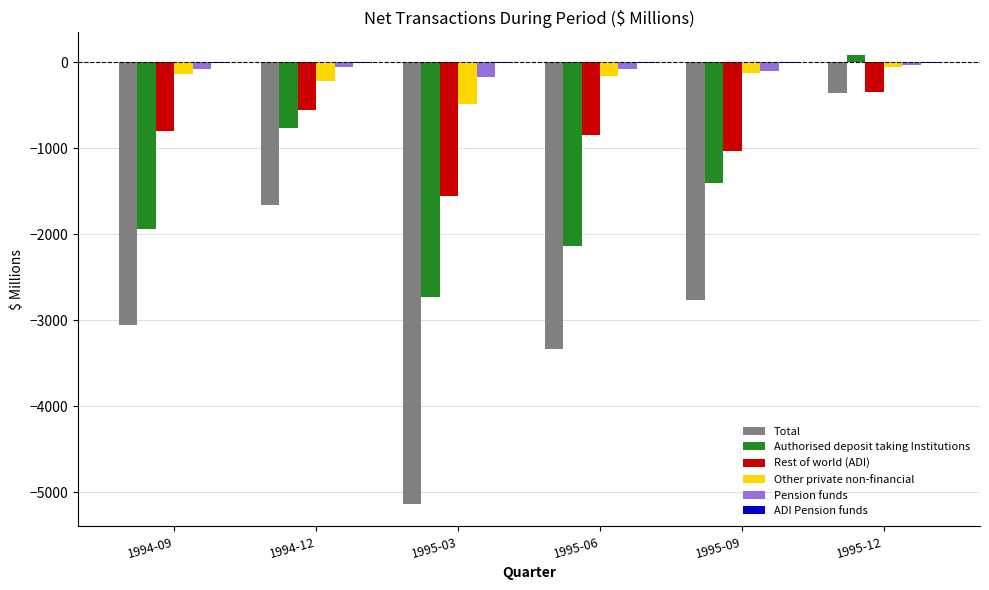

True or false: Authorised deposit taking Institutions has a value of -2869 at 1994-09.

False